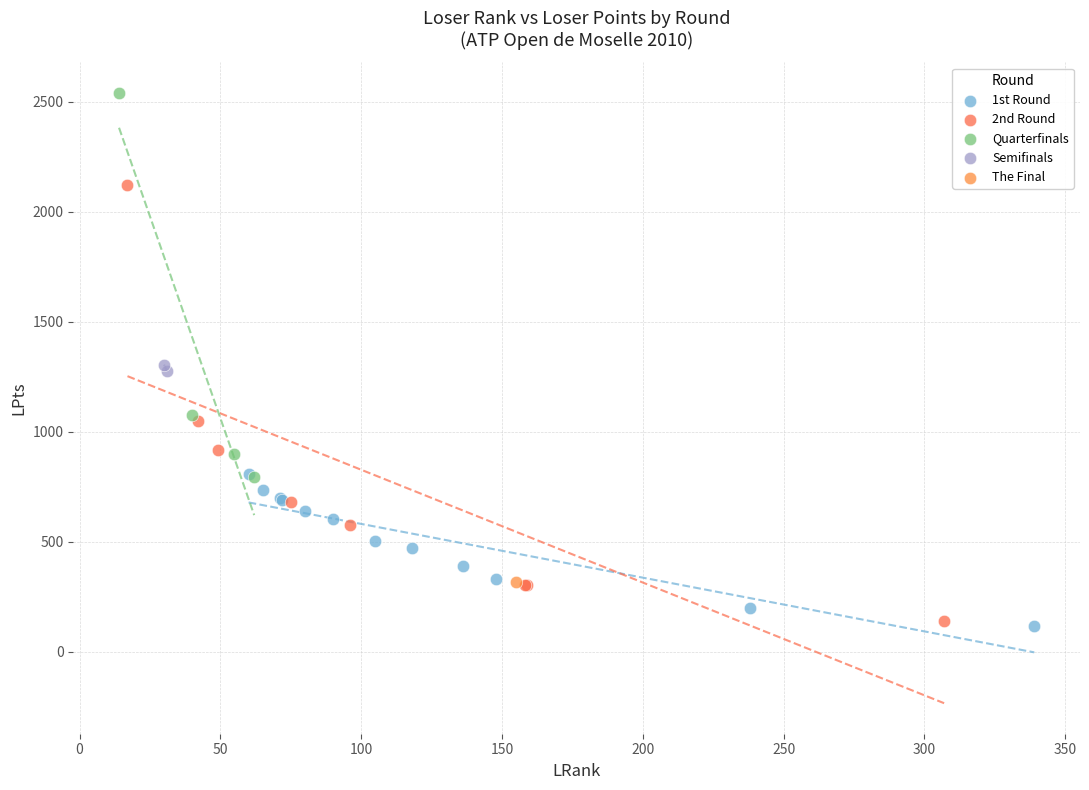

What are all the series names shown in the legend?

1st Round, 2nd Round, Quarterfinals, Semifinals, The Final